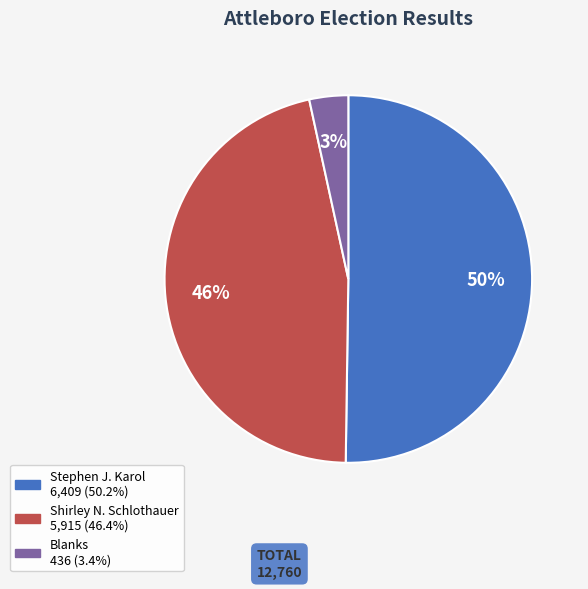

To the nearest percent, what is the difference between the largest and smallest slice percentages?

47%